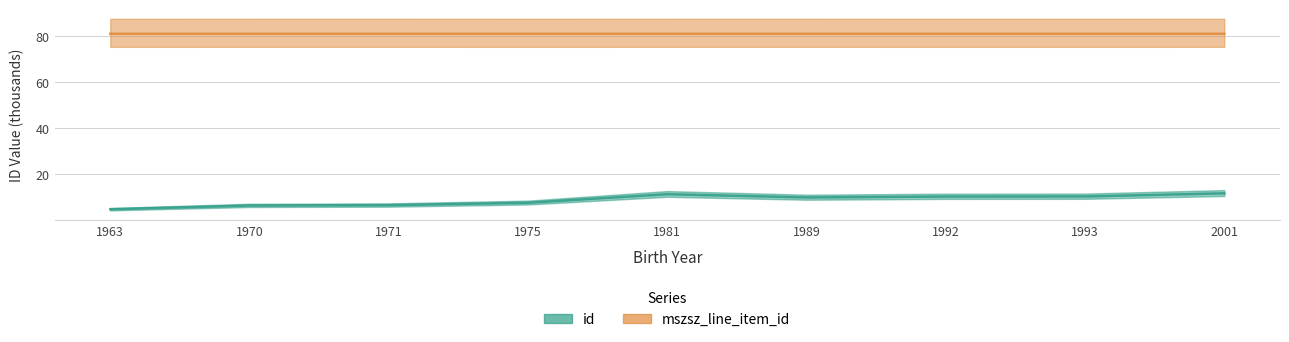

At which category is the sum across all series the highest?

2001